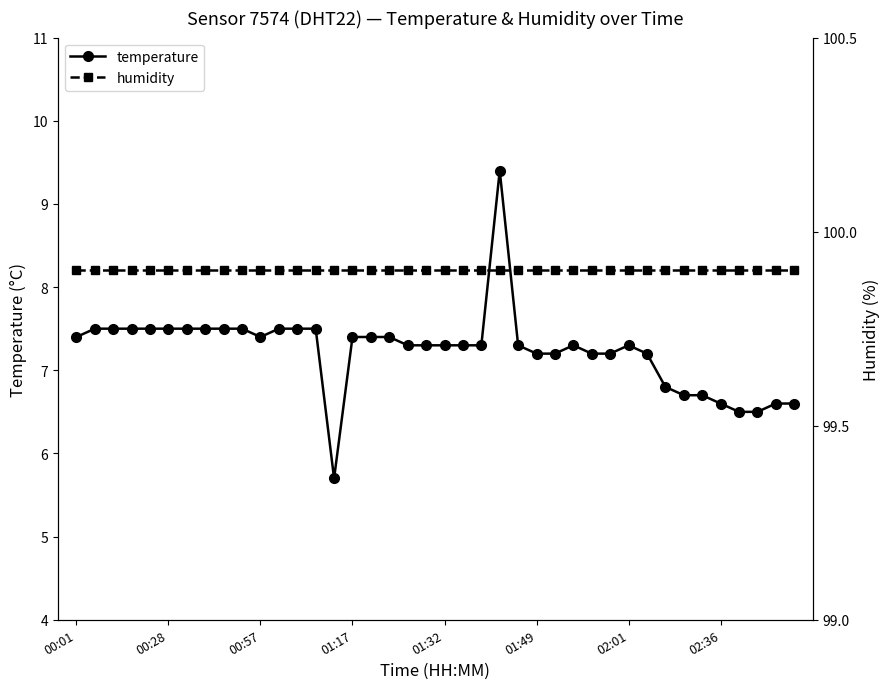

True or false: temperature has more than 0 points higher than both neighbors.

True